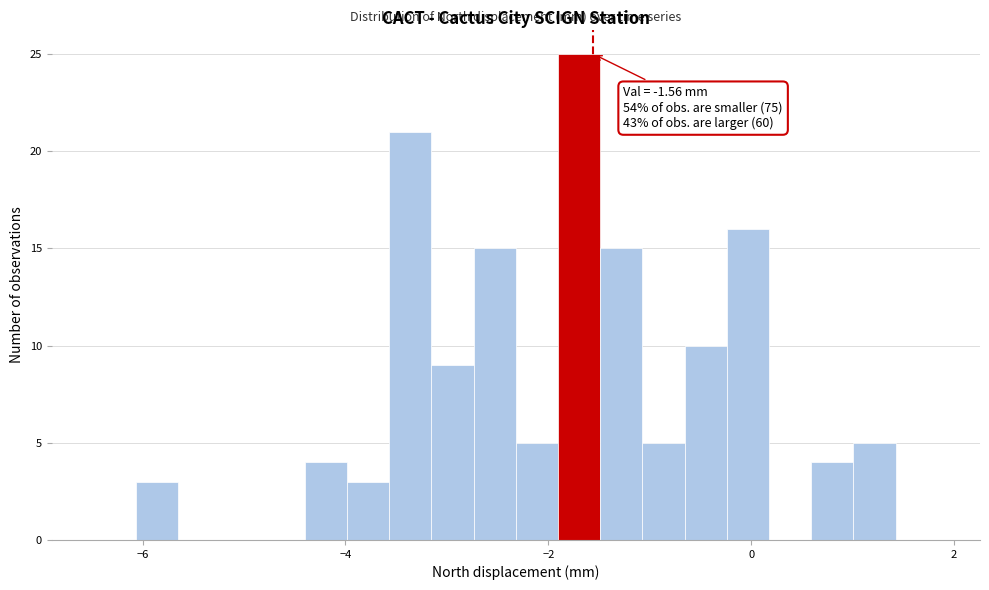

Around what value on the x-axis is the tallest bar? Give the approximate position of its centre, as read against the axis.

-1.6